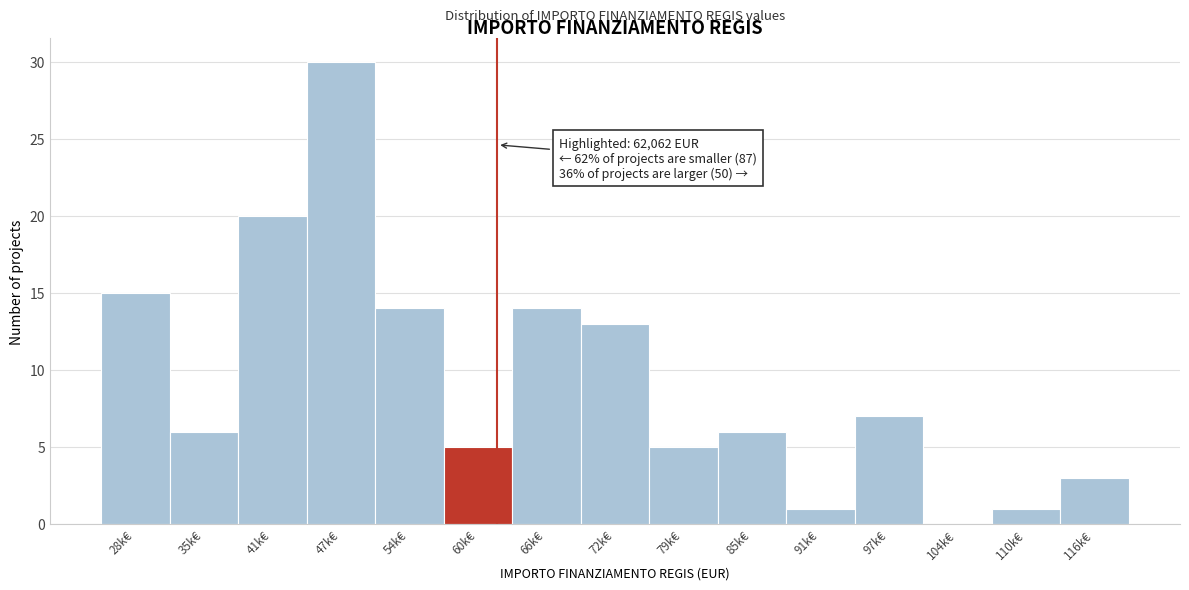

Reading left to right, transcribe all the data shown in this chart.

28k€=15	35k€=6	41k€=20	47k€=30	54k€=14	60k€=5	66k€=14	72k€=13	79k€=5	85k€=6	91k€=1	97k€=7	104k€=0	110k€=1	116k€=3